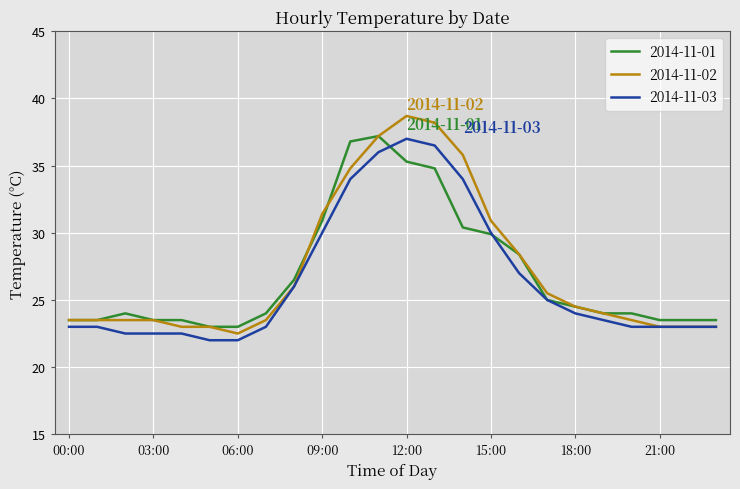

What is the maximum value shown in the chart?

38.7